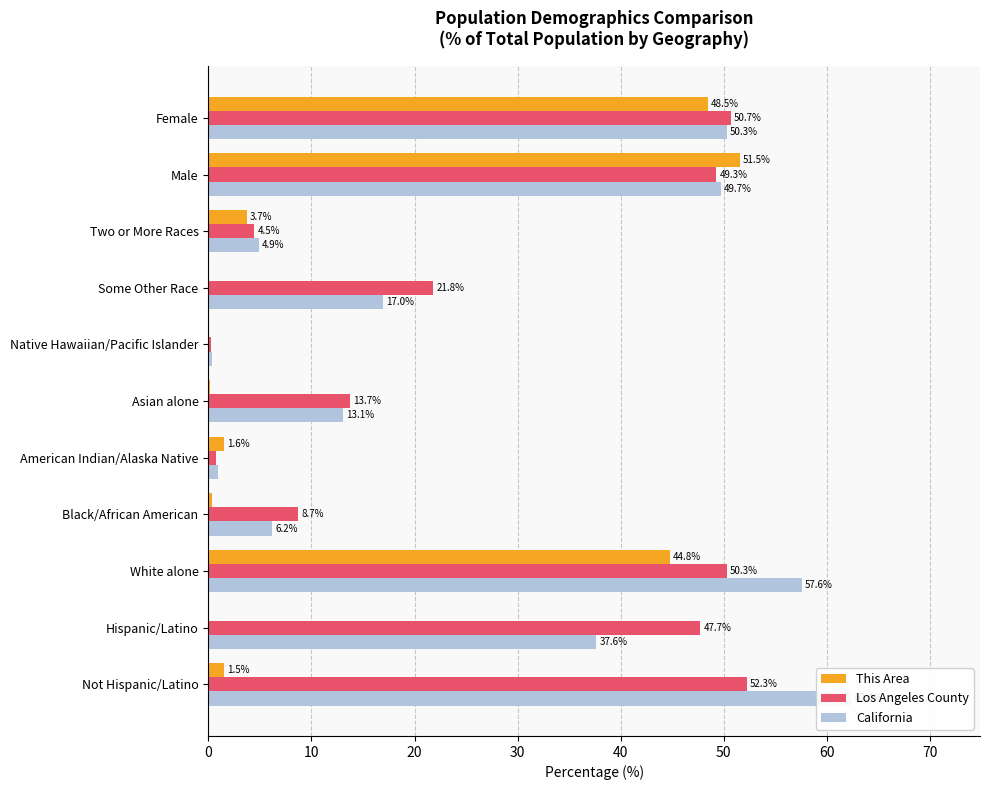

What is the average value of the Los Angeles County series?

27.3